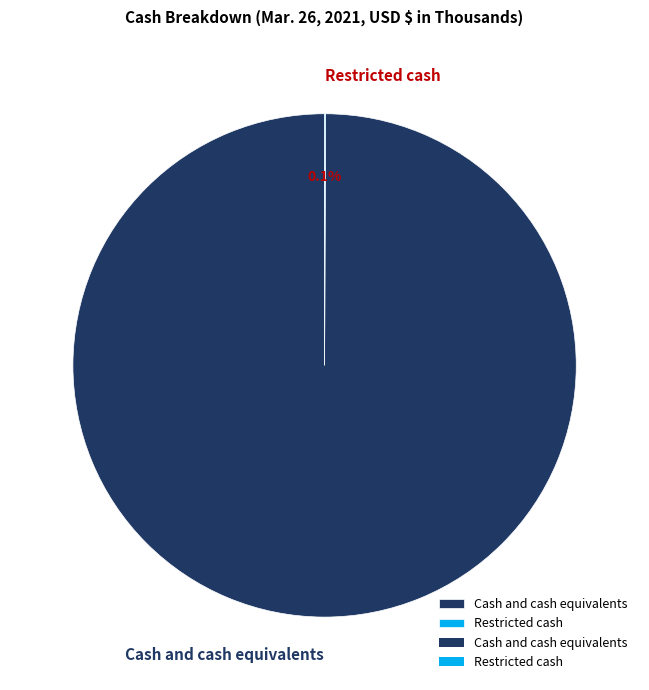

What is the largest slice in the pie chart?

Cash and cash equivalents